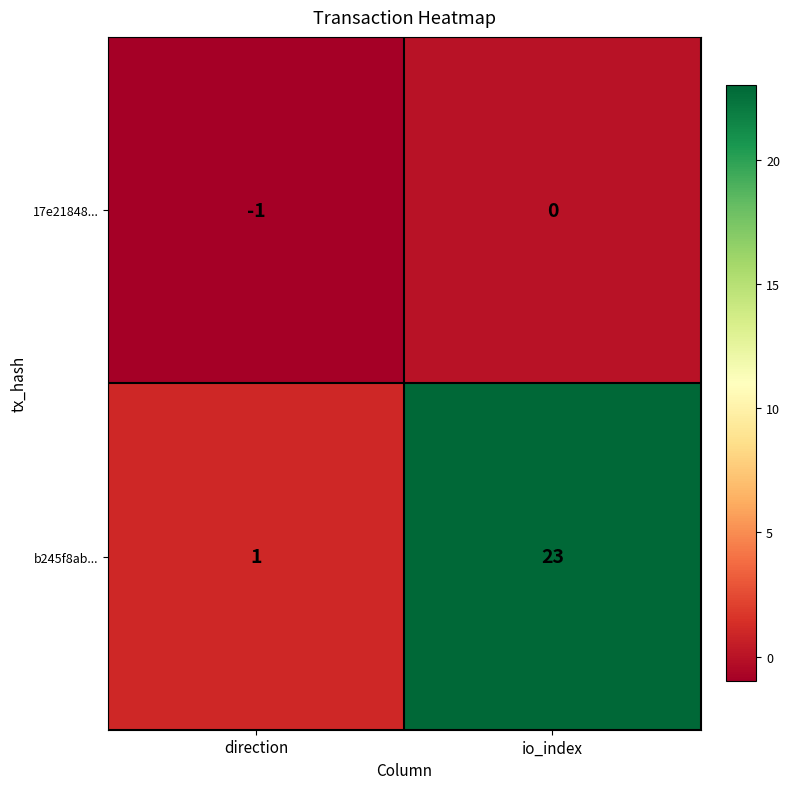

The value of 17e21848... at direction is -1. True or false?

True